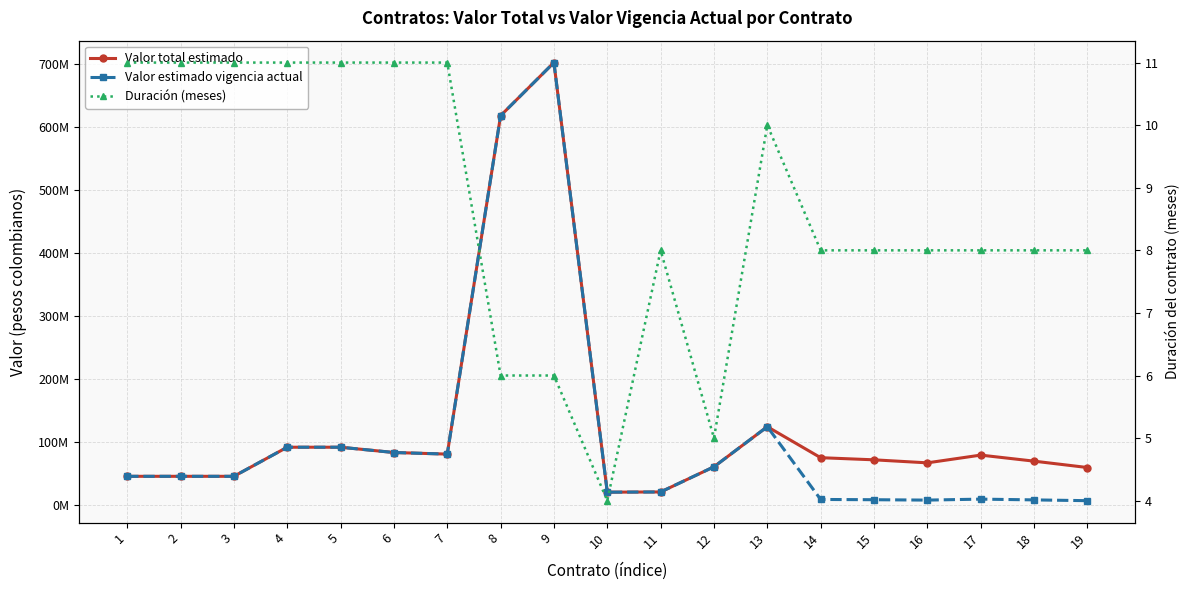

Where is the first local minimum for Duración (meses)?

10